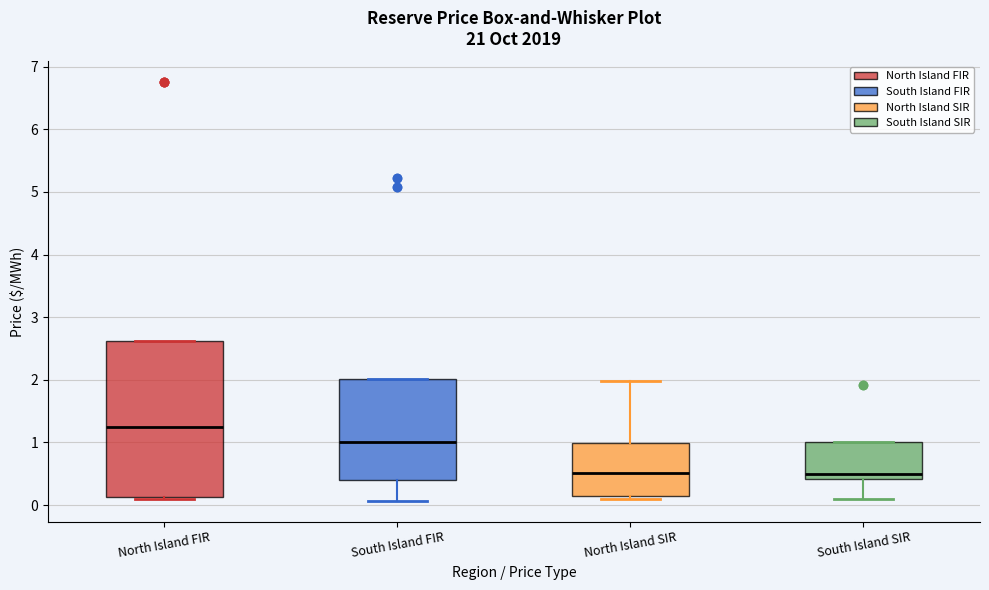

Which box's median line is the highest?

North Island FIR